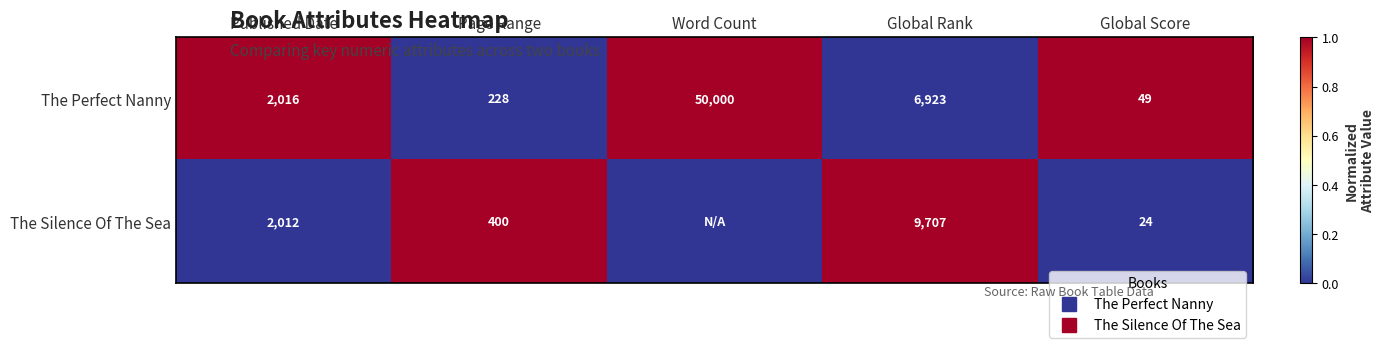

The The Perfect Nanny series shows 0 at Page Range. True or false?

True